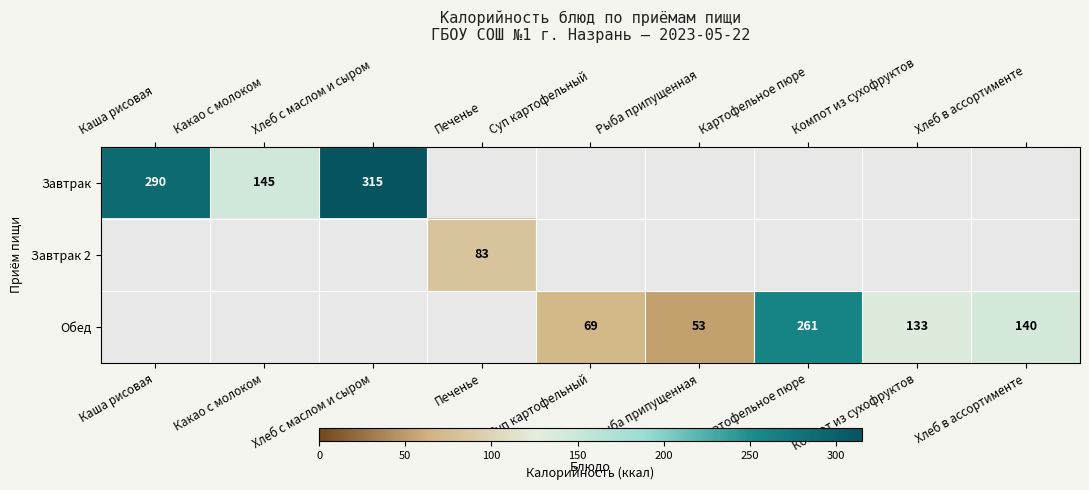

What is the maximum value shown in the chart?

315.0